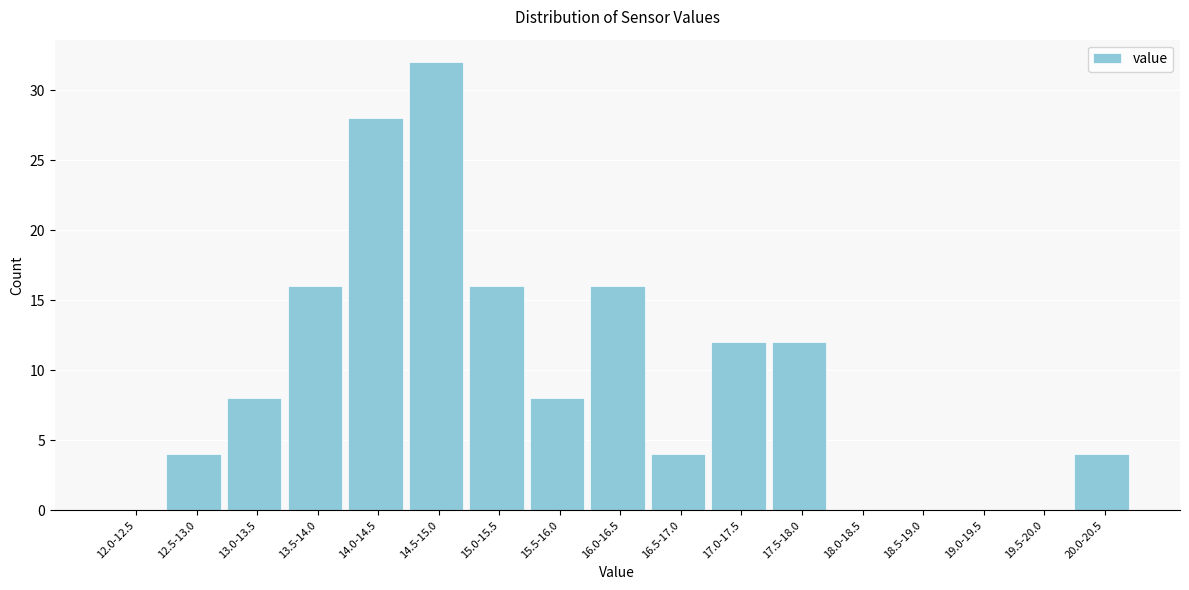

Reading left to right, transcribe all the data shown in this chart.

12.0-12.5=0	12.5-13.0=4	13.0-13.5=8	13.5-14.0=16	14.0-14.5=28	14.5-15.0=32	15.0-15.5=16	15.5-16.0=8	16.0-16.5=16	16.5-17.0=4	17.0-17.5=12	17.5-18.0=12	18.0-18.5=0	18.5-19.0=0	19.0-19.5=0	19.5-20.0=0	20.0-20.5=4